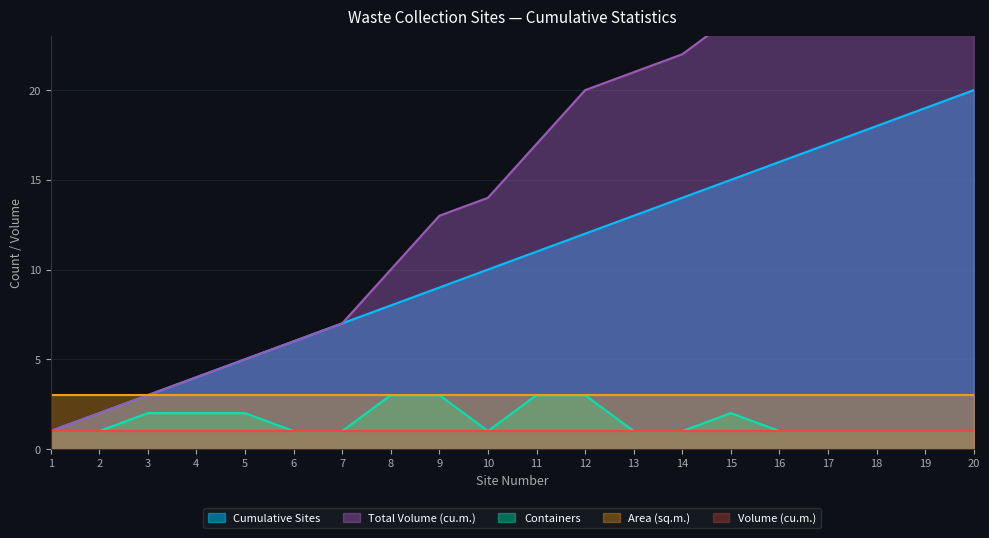

Reading right to left, extract all data points from this chart.

Containers: 20=1	19=1	18=1	17=1	16=1	15=2	14=1	13=1	12=3	11=3	10=1	9=3	8=3	7=1	6=1	5=2	4=2	3=2	2=1	1=1
Cumulative Sites: 20=20	19=19	18=18	17=17	16=16	15=15	14=14	13=13	12=12	11=11	10=10	9=9	8=8	7=7	6=6	5=5	4=4	3=3	2=2	1=1
Total Volume: 20=29	19=28	18=27	17=26	16=25	15=24	14=22	13=21	12=20	11=17	10=14	9=13	8=10	7=7	6=6	5=5	4=4	3=3	2=2	1=1